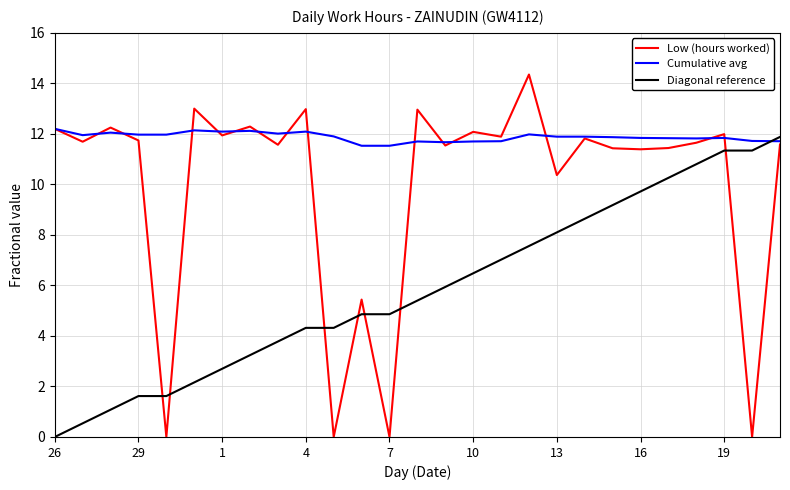

Does the chart have visible grid lines?

Yes